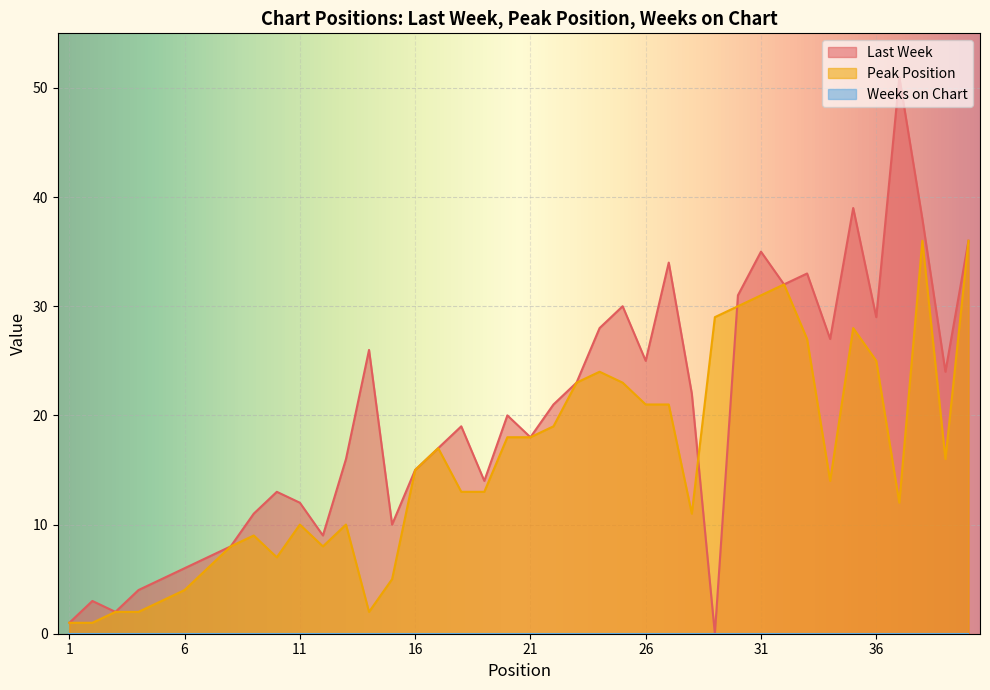

Is the value of Peak Position at 2 greater than the value of Last Week at 34?

No